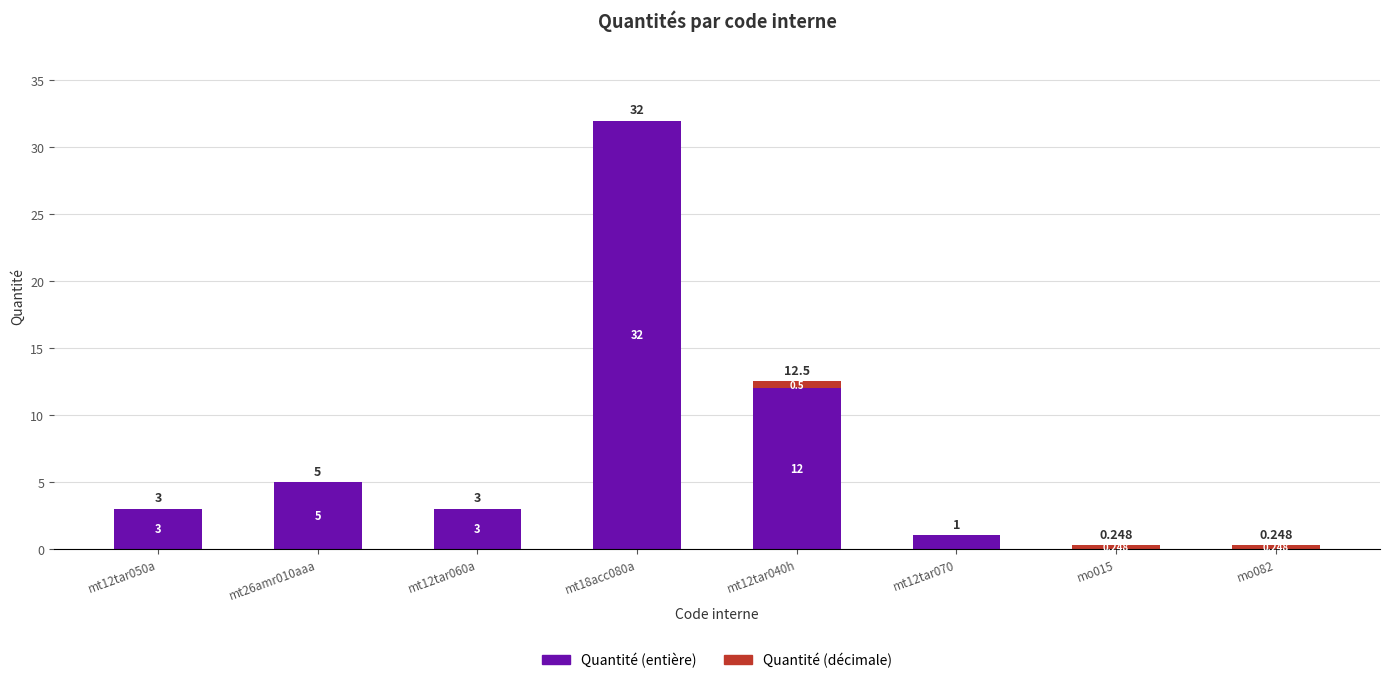

Does the chart contain stacked bars?

Yes